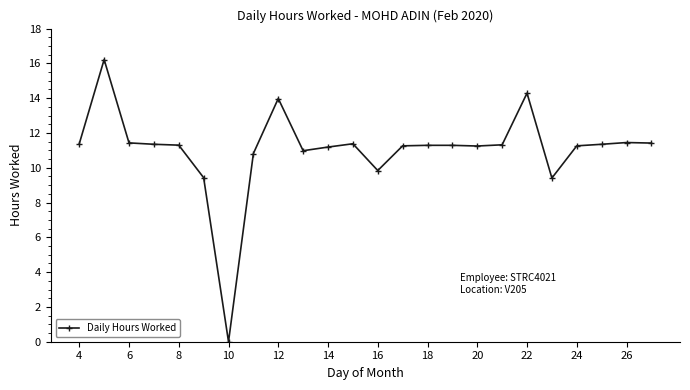

True or false: there are more than 0 points higher than both neighbors.

True